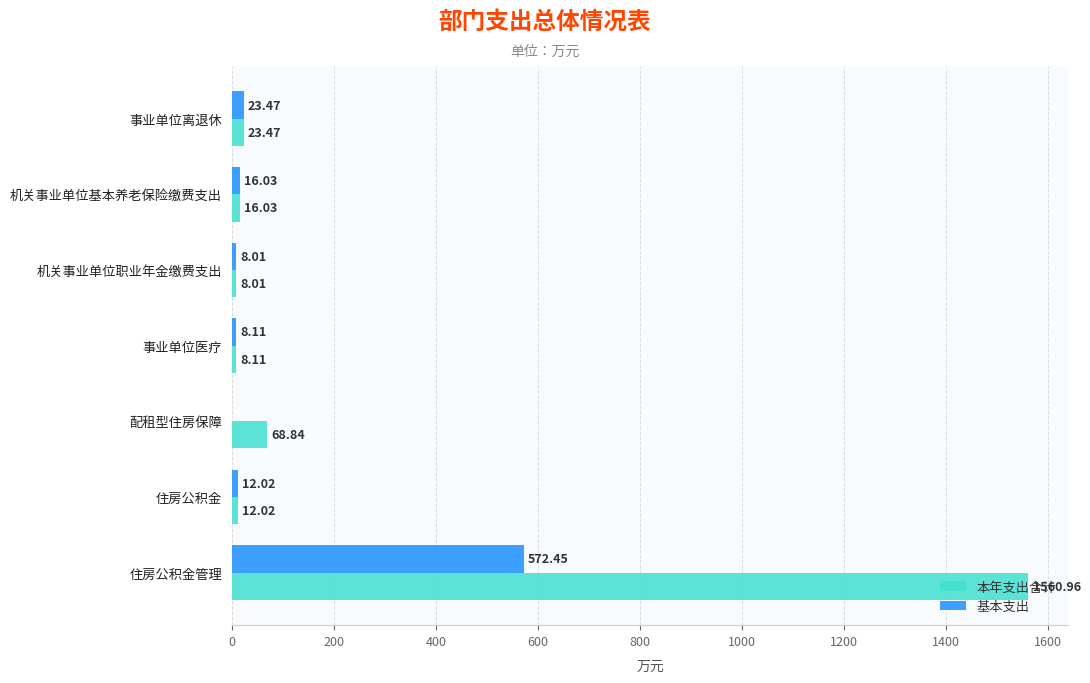

At which label does 基本支出 reach its peak?

住房公积金管理